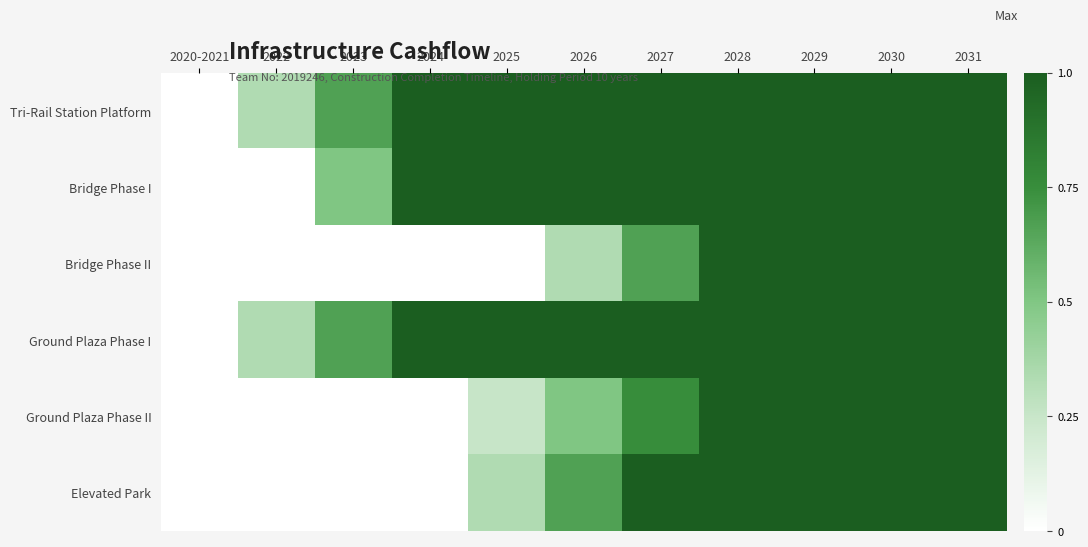

Rank the series by their maximum value, from highest to lowest.

Tri-Rail Station Platform, Bridge Phase I, Bridge Phase II, Ground Plaza Phase I, Ground Plaza Phase II, Elevated Park